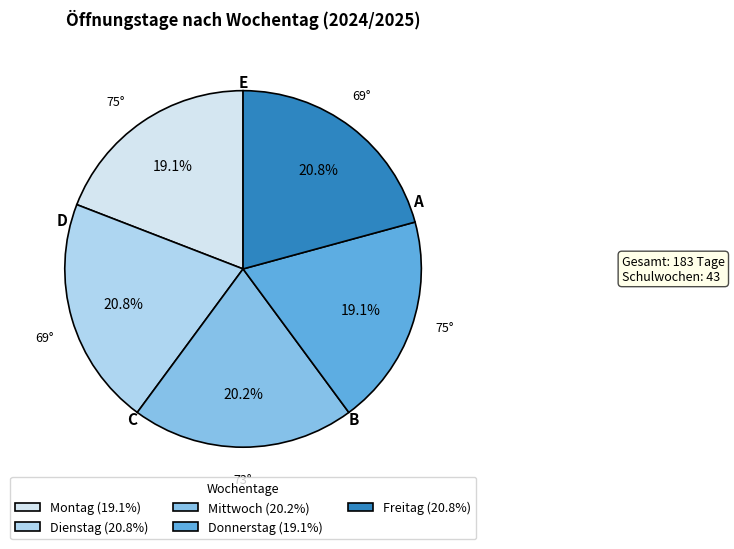

How many segments does this pie chart have?

5